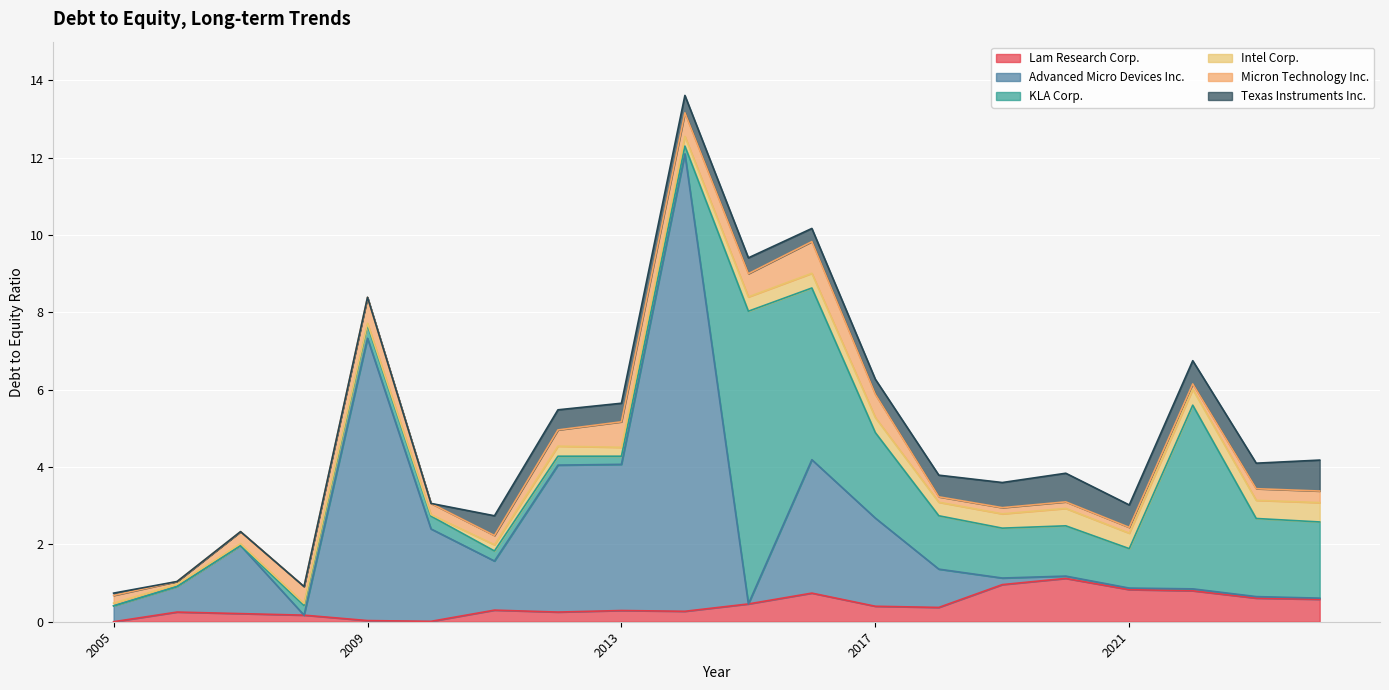

Which has a higher value, 2013-10-27 or 2009-10-25?

2013-10-27